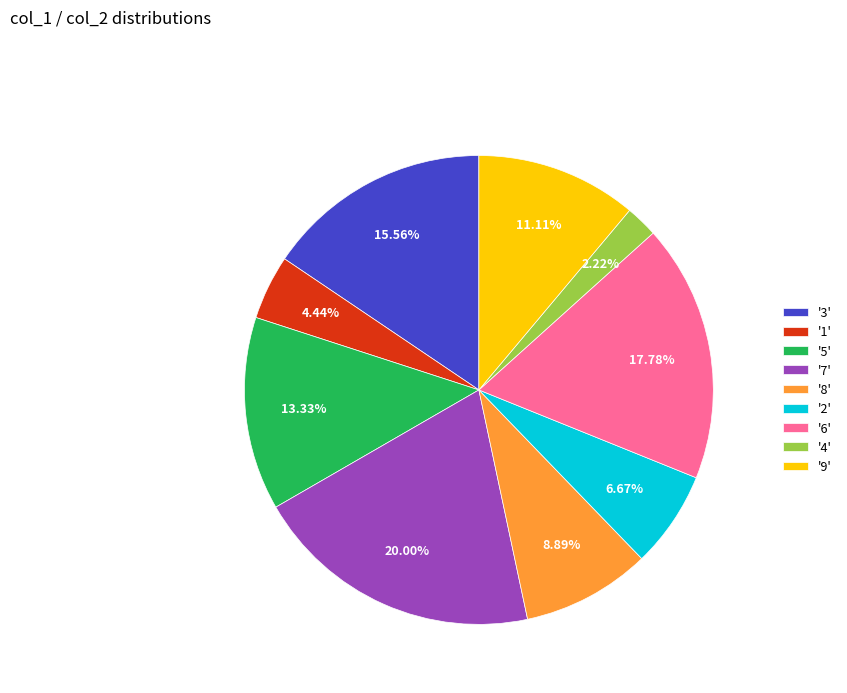

How many slices are in this pie chart?

9